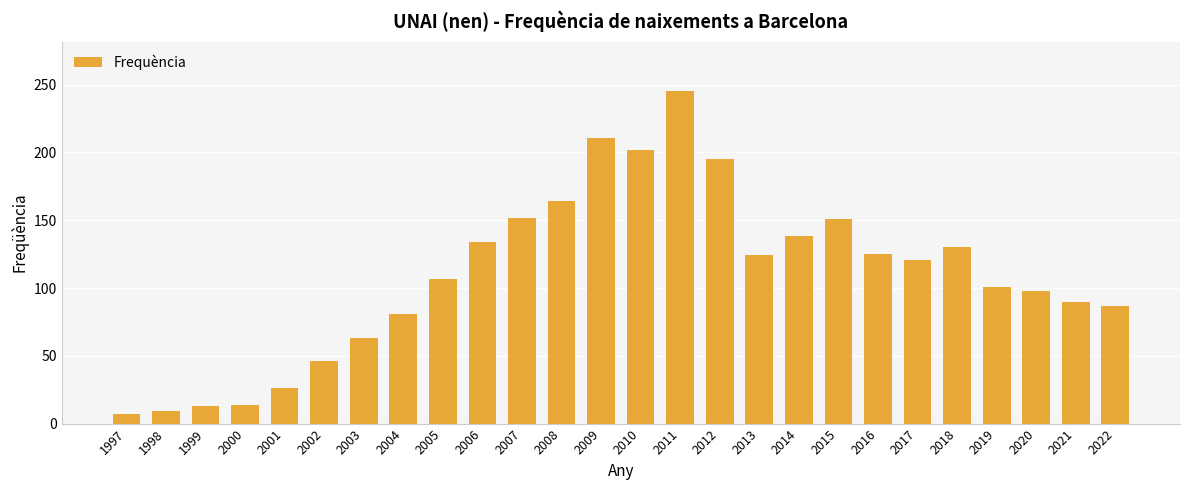

What is the value of the 17th bar from the left?

124